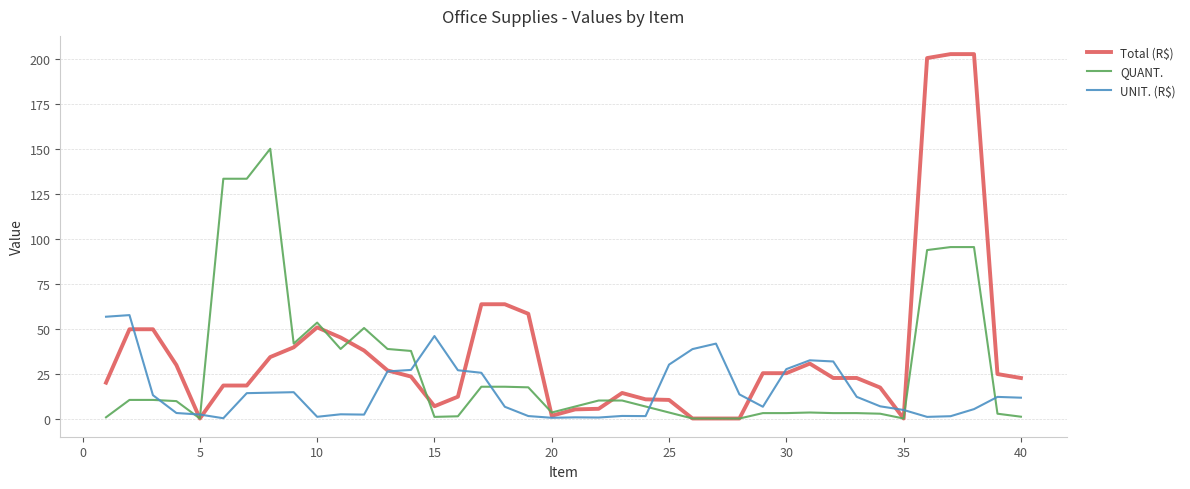

True or false: Total (R$) and UNIT. (R$) cross at least once.

True